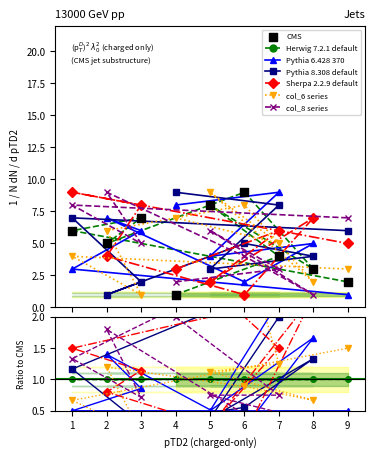

What is the total value across all series at 4?

30